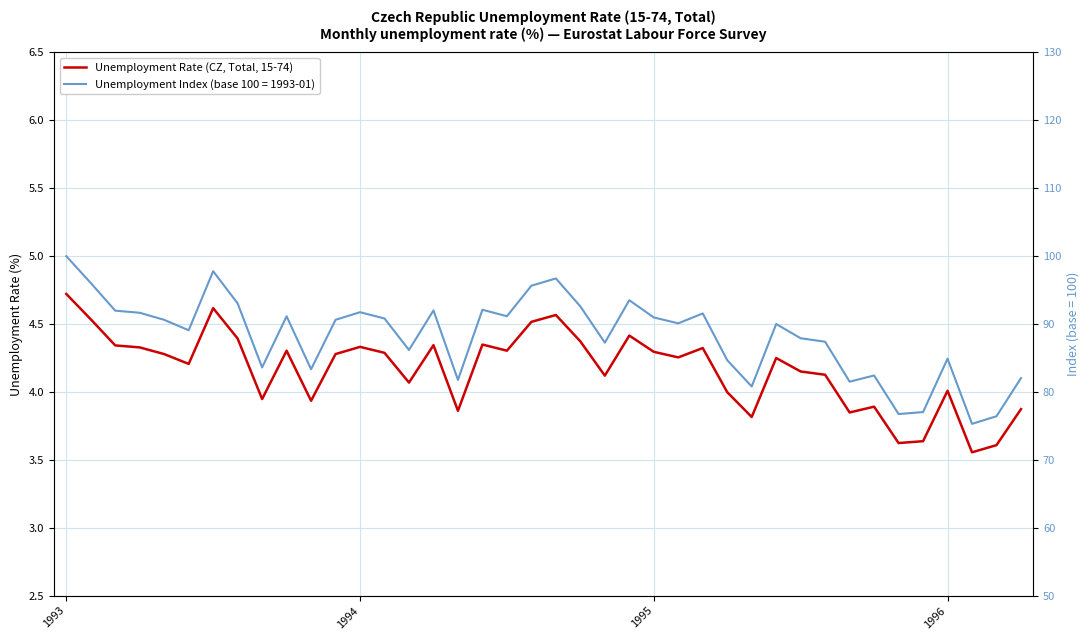

What is the approximate value at 13?

4.3